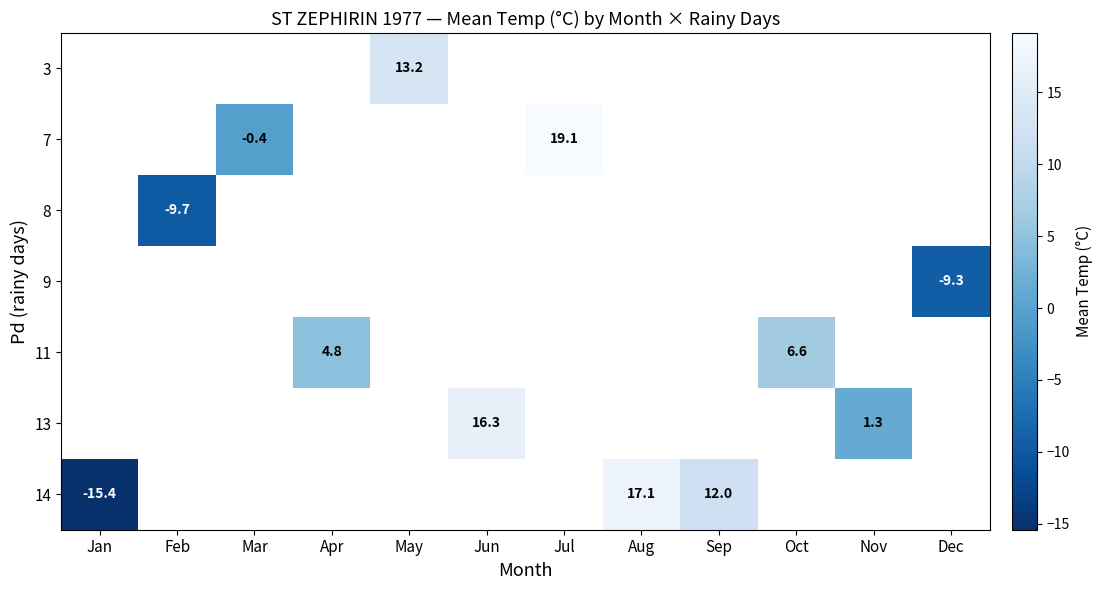

Where is 14 nearest to the value 0?

Sep